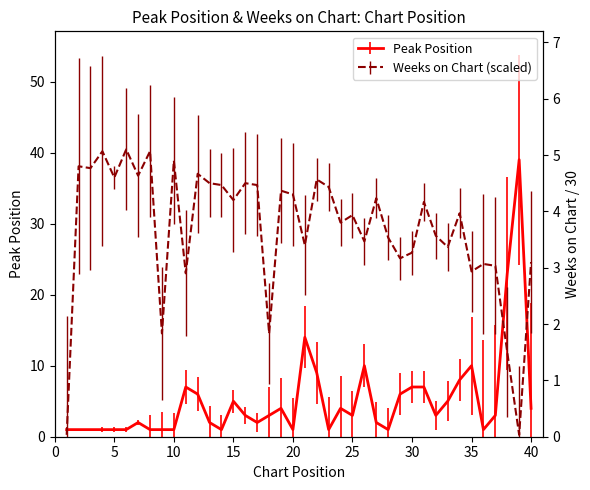

What is the greatest value displayed?

39.0